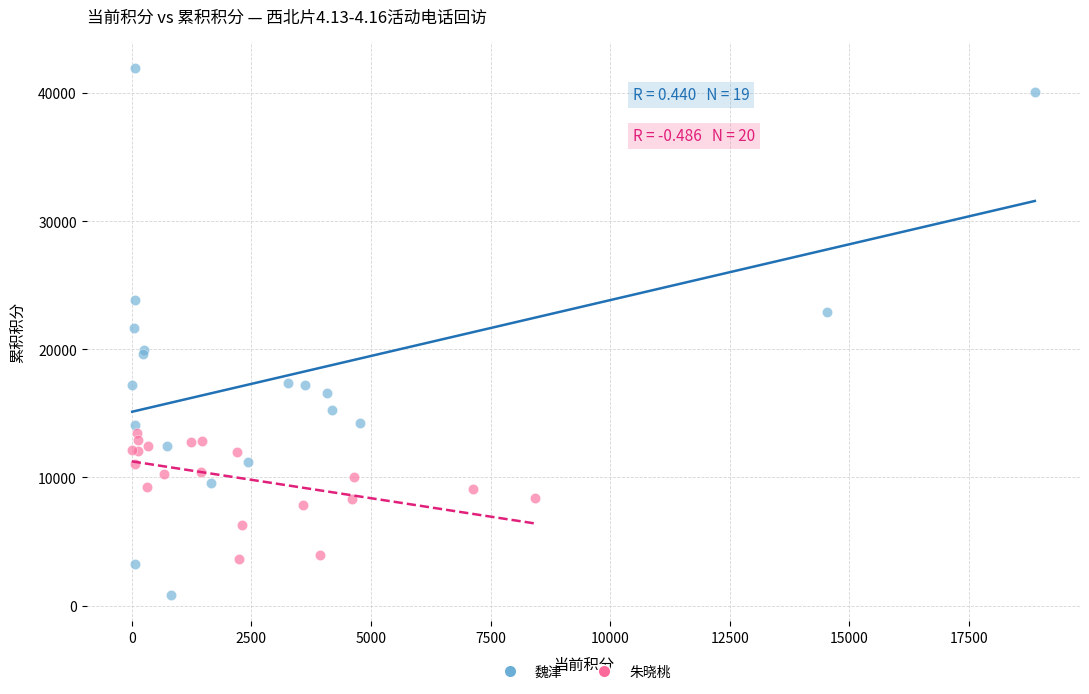

Which series contains the highest Y value?

魏津